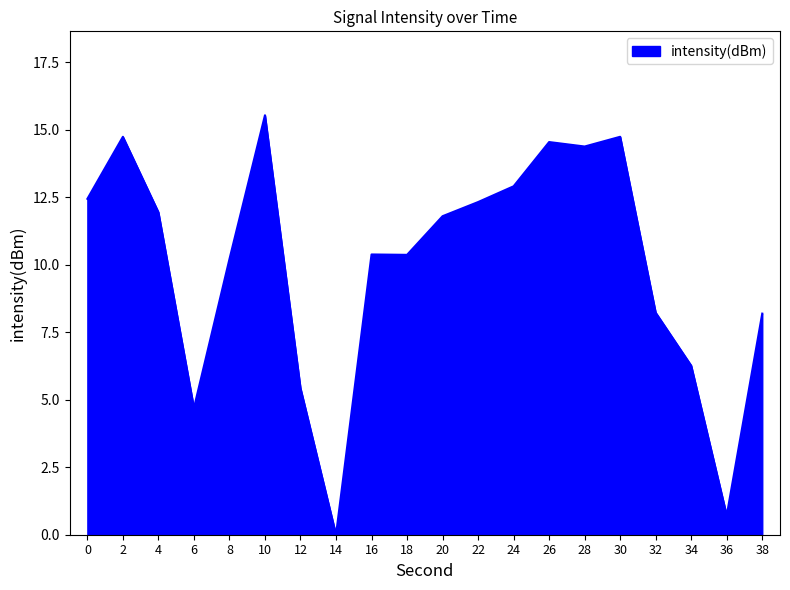

Where is the first local maximum?

2